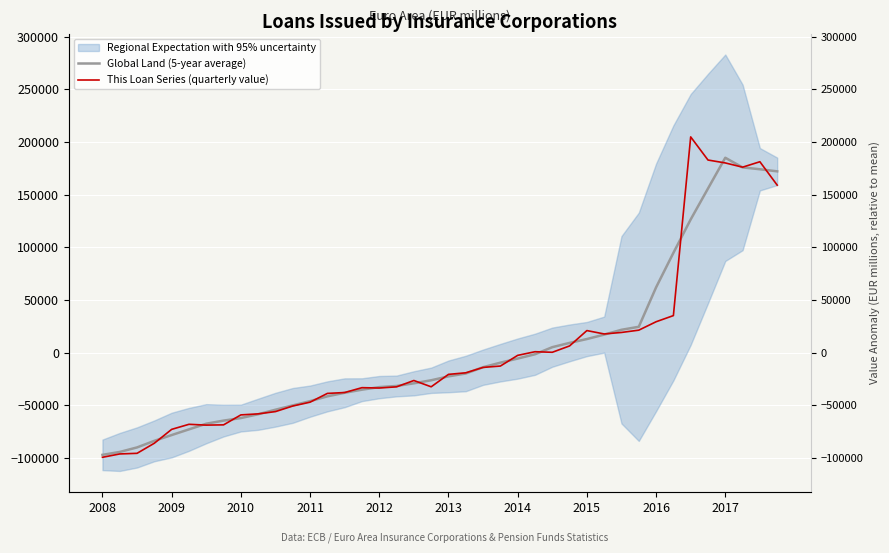

True or false: This Loan Series (quarterly value) has more than 0 points higher than both neighbors.

True